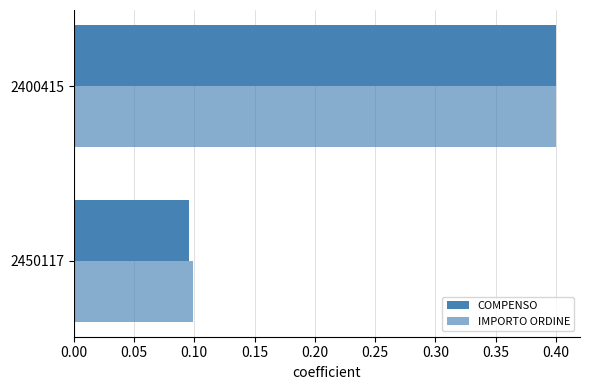

Reading left to right, list all the values displayed in this chart.

COMPENSO: 0.1	0.4
IMPORTO ORDINE: 0.1	0.4